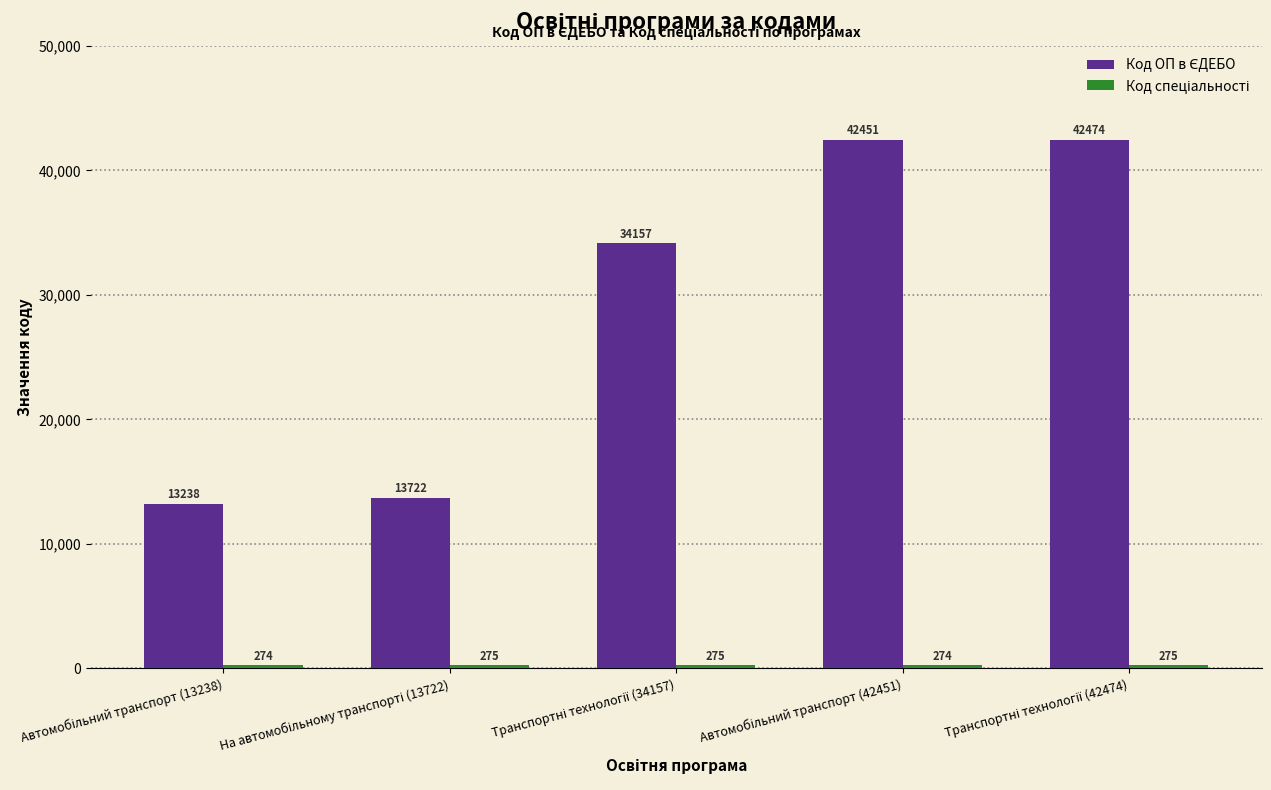

What is the minimum value shown in the chart?

274